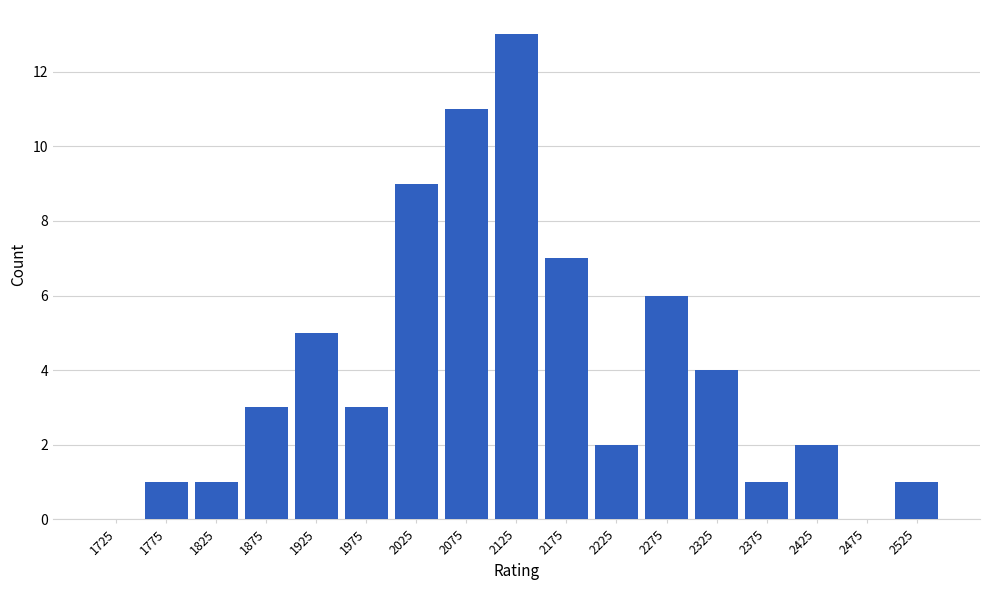

Reading left to right, what are all the values shown in this chart?

1725=0	1775=1	1825=1	1875=3	1925=5	1975=3	2025=9	2075=11	2125=13	2175=7	2225=2	2275=6	2325=4	2375=1	2425=2	2475=0	2525=1